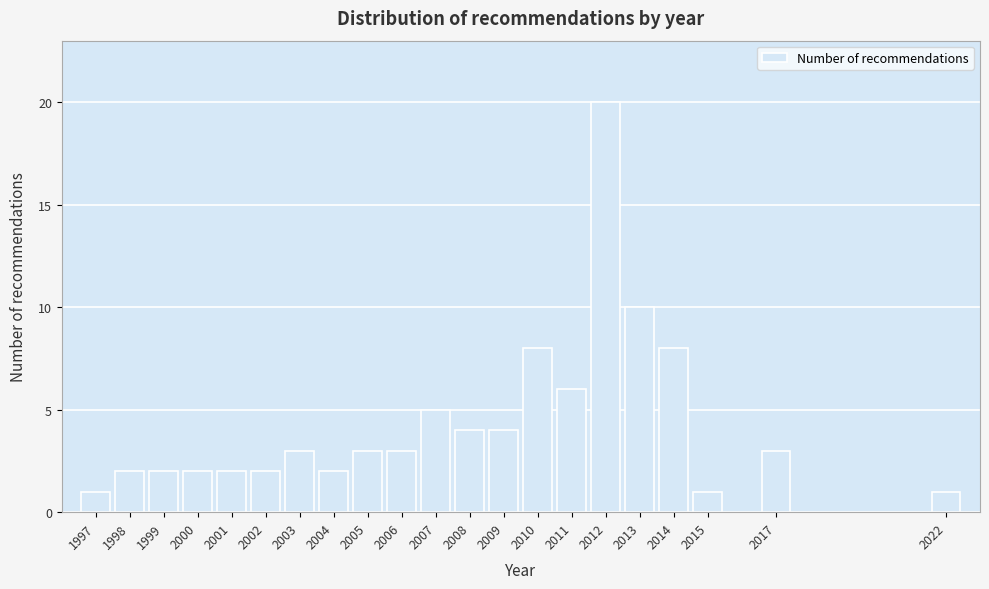

Reading right to left, extract all data points from this chart.

2022=1	2017=3	2015=1	2014=8	2013=10	2012=20	2011=6	2010=8	2009=4	2008=4	2007=5	2006=3	2005=3	2004=2	2003=3	2002=2	2001=2	2000=2	1999=2	1998=2	1997=1